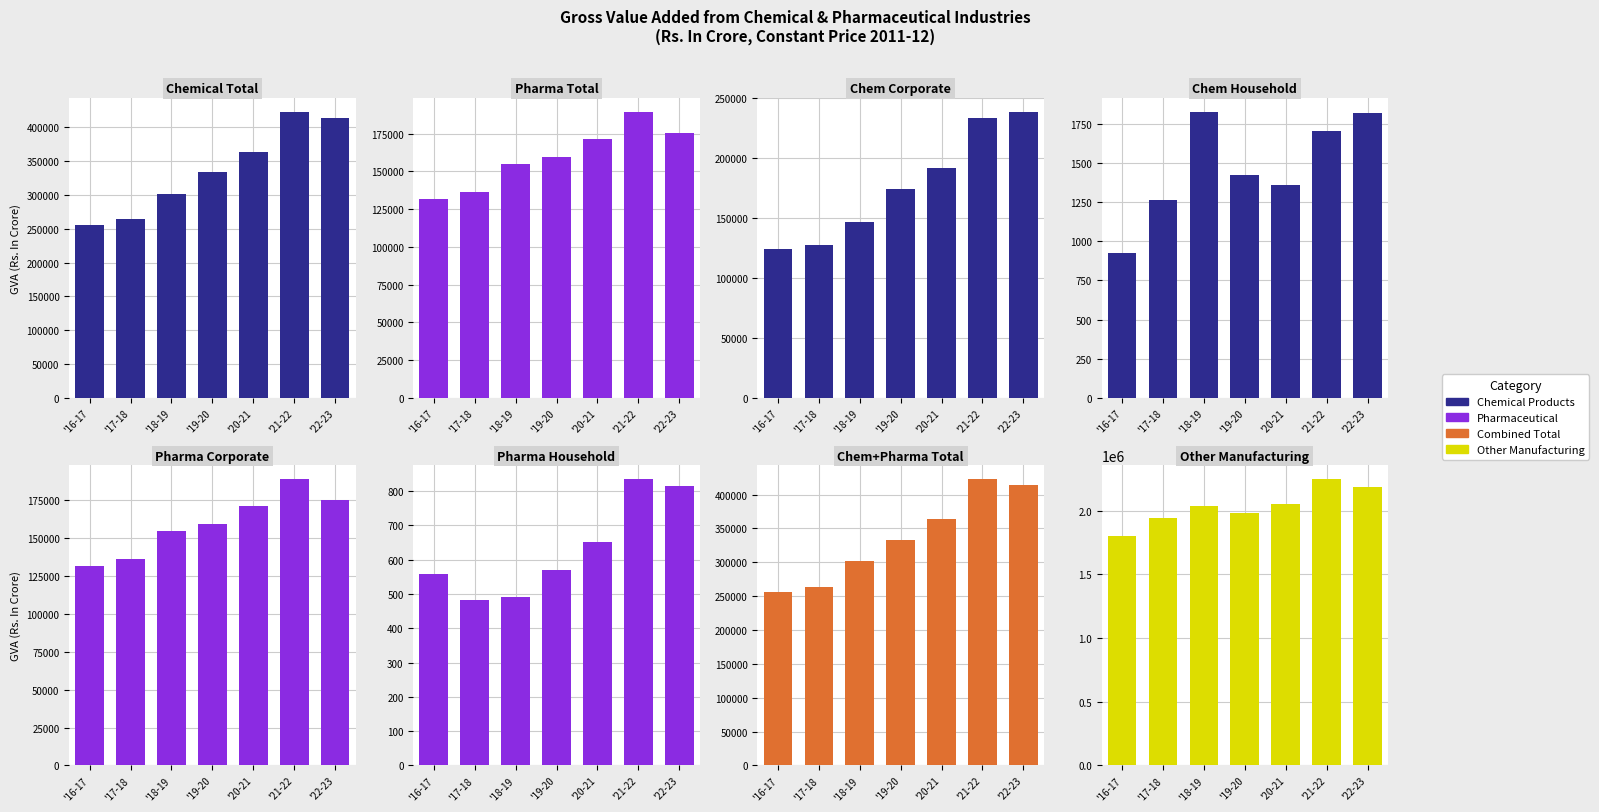

What is the difference between the highest and lowest values at '17-18?

136637.0